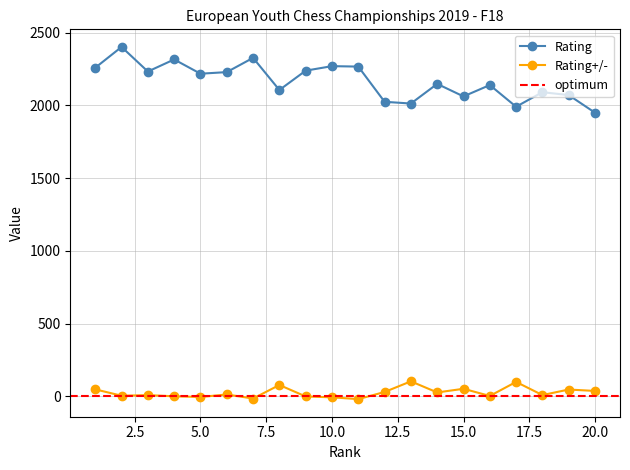

Does the chart display data point markers on the line(s)?

Yes